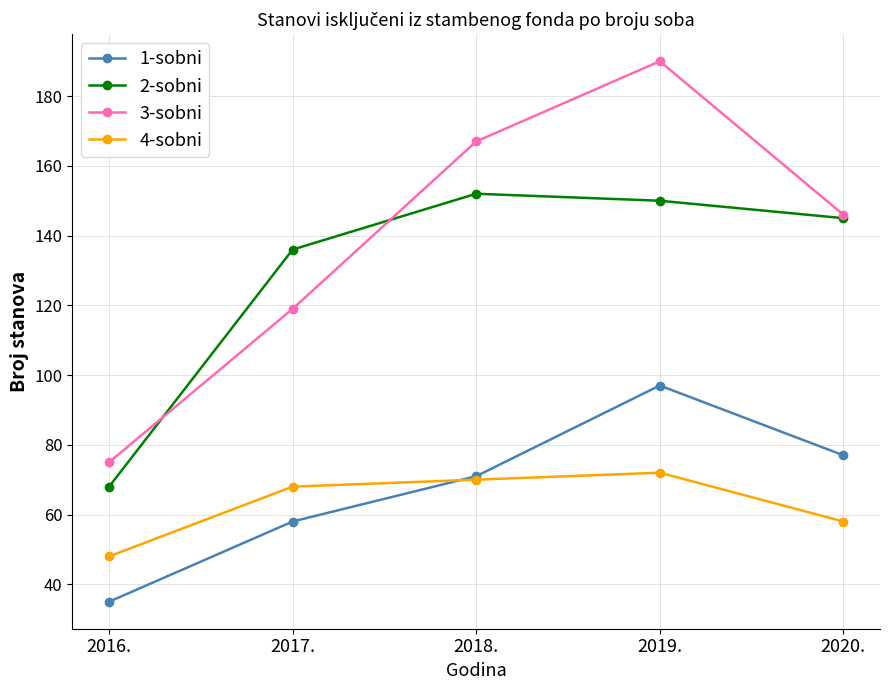

What is the sum of the 1-sobni values at 2017. and 2019.?

155